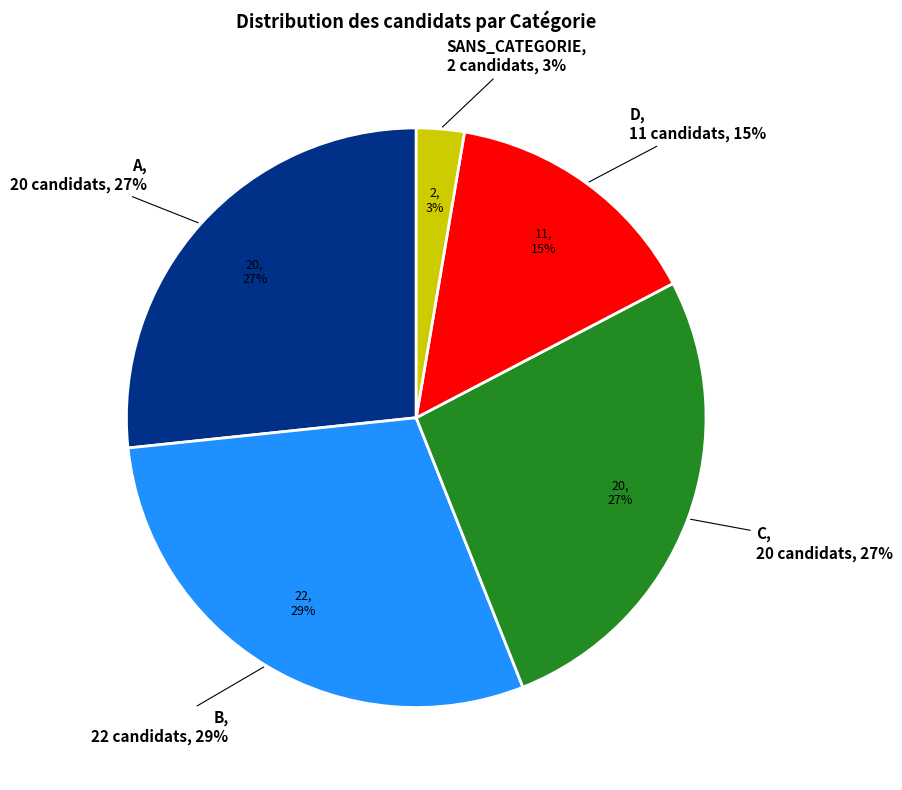

Is SANS_CATEGORIE the majority of the pie?

No